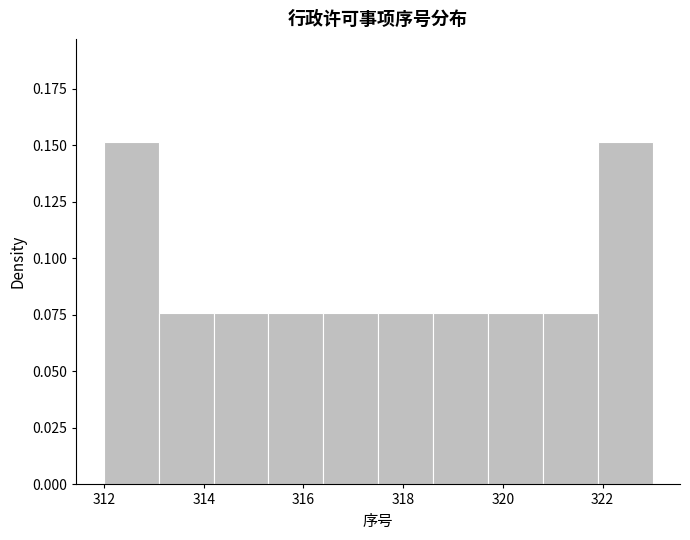

Reading left to right, transcribe this chart: for each bar, give the range it covers on the x-axis and its height. Neither the bar edges nor the heights are printed on the chart, so give them approximately, as read against the axes.

312.0 to 313.1: 0.150
313.1 to 314.2: 0.075
314.2 to 315.3: 0.075
315.3 to 316.4: 0.075
316.4 to 317.5: 0.075
317.5 to 318.6: 0.075
318.6 to 319.7: 0.075
319.7 to 320.8: 0.075
320.8 to 321.9: 0.075
321.9 to 323.0: 0.150